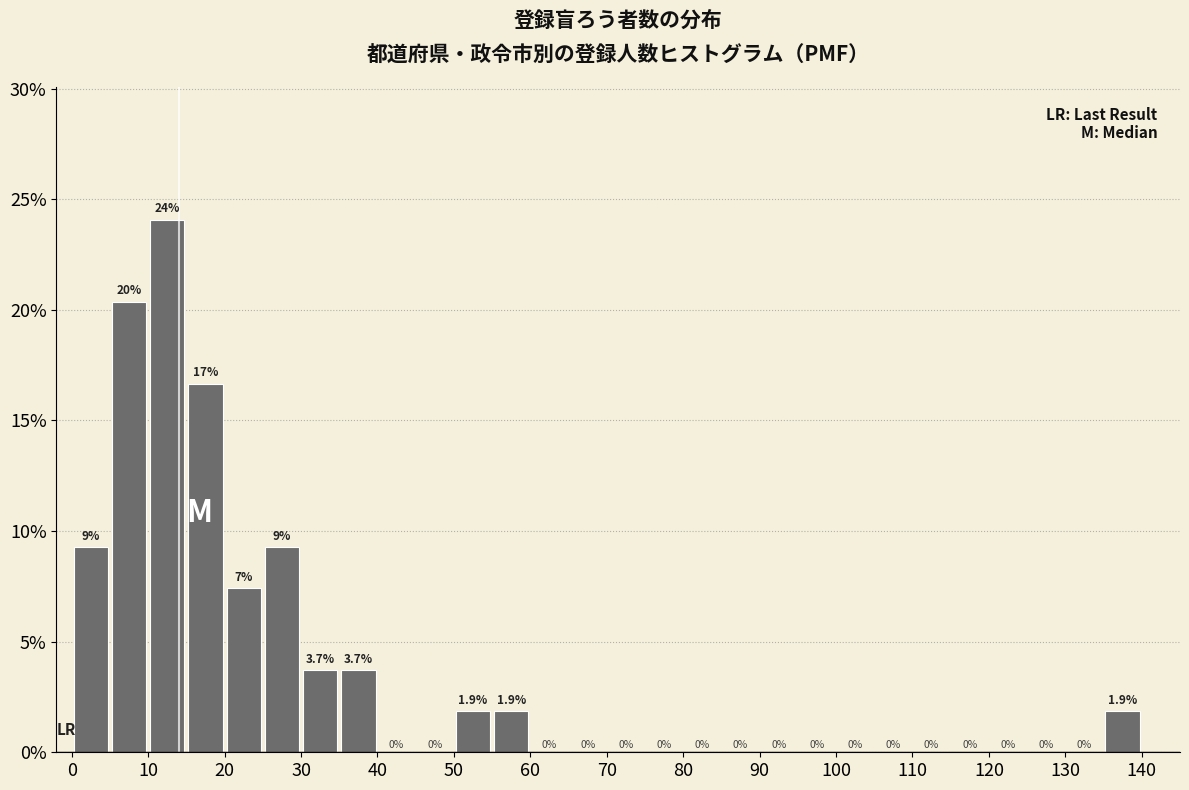

Over which range of the x-axis is the bar tallest?

10 to 15